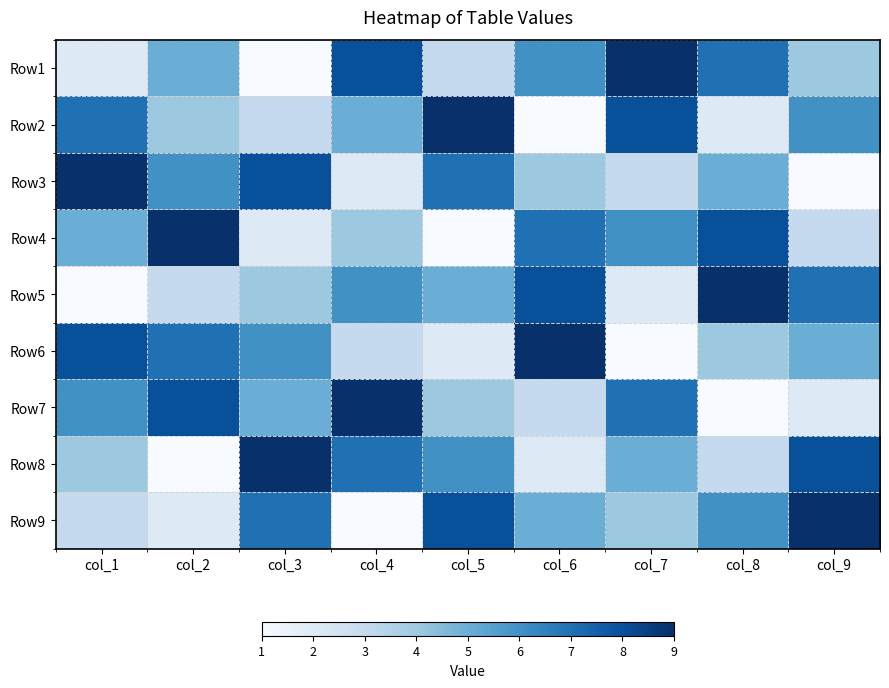

What is the difference between the highest and lowest values at col_6?

8